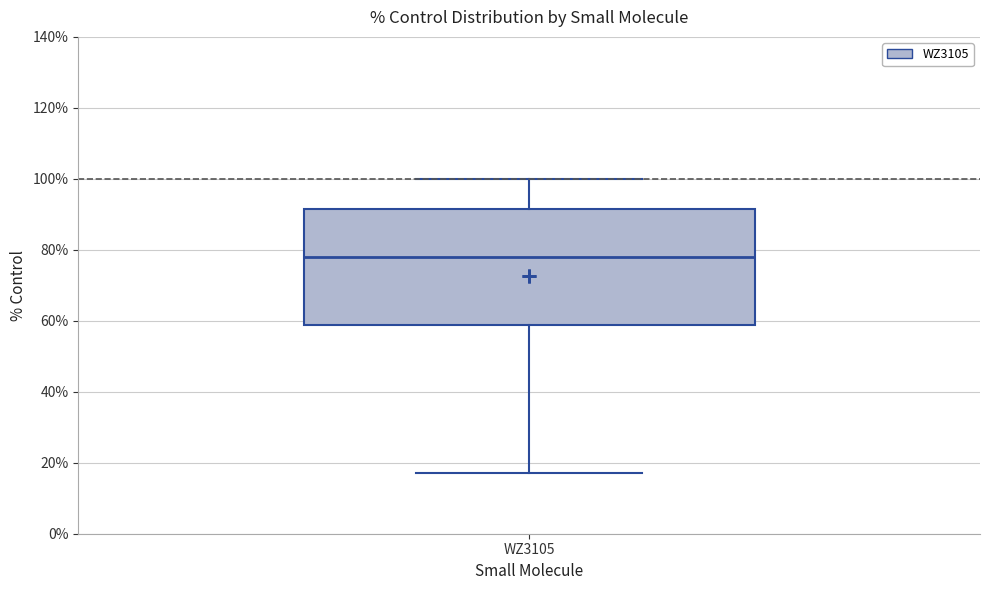

Where does the lower whisker of the box for WZ3105 end on the y-axis? The values are not printed on the chart, so give them approximately, as read against the axis.

18